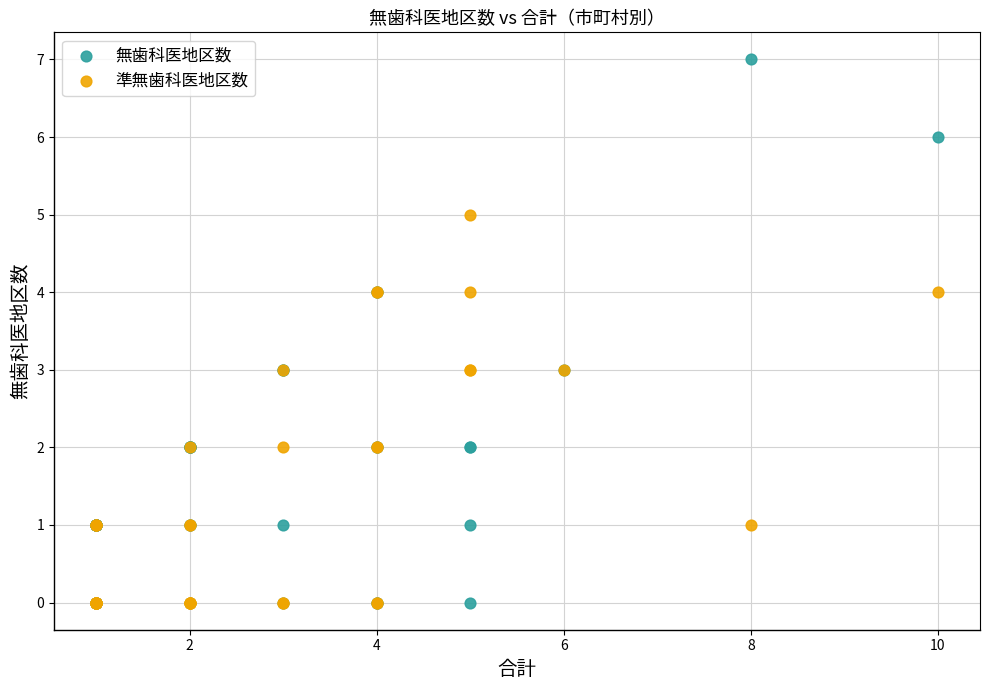

What are all the series names shown in the legend?

無歯科医地区数, 準無歯科医地区数